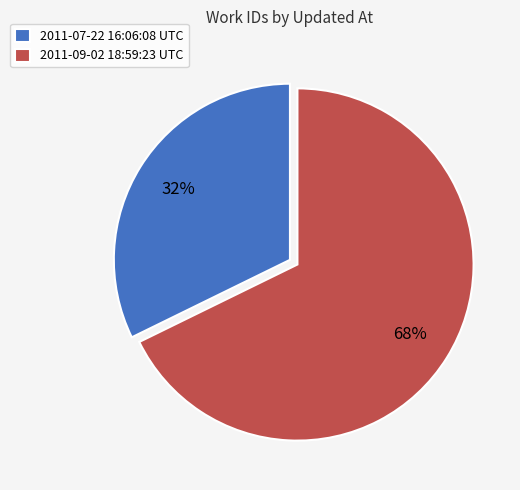

The 2011-09-02 18:59:23 UTC slice represents 81% of the pie. True or false?

False